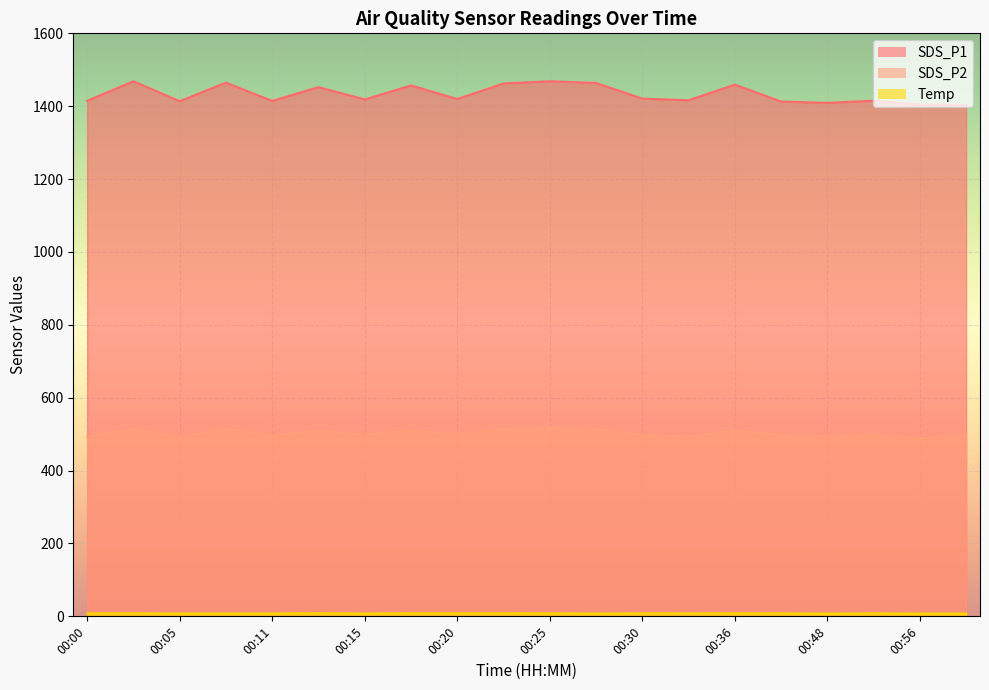

At which label is SDS_P1 closest to 1436?

00:30